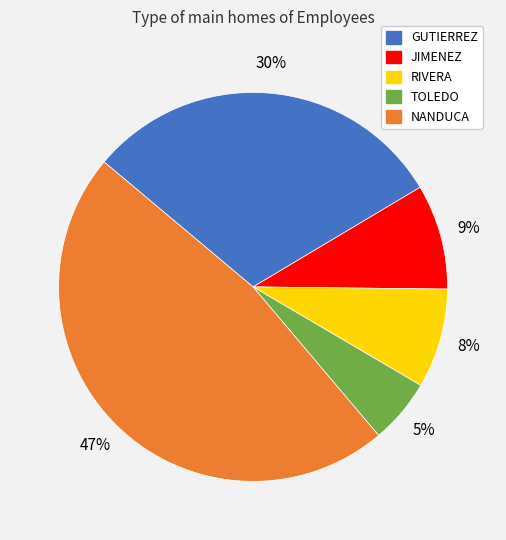

To the nearest percent, what is the average slice percentage?

20%